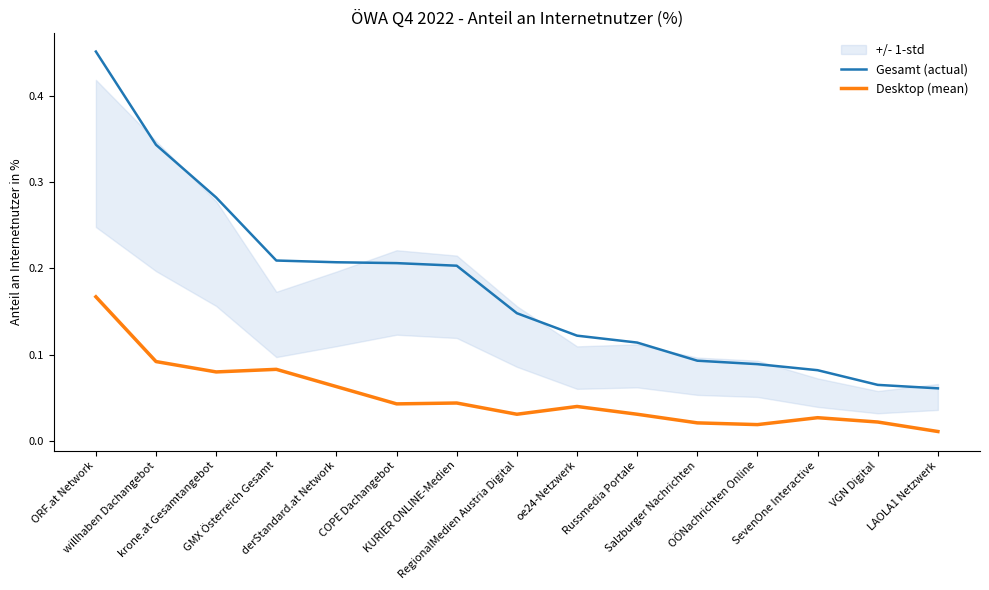

List the series in order of their peak value, highest first.

Gesamt (actual), Desktop (mean)